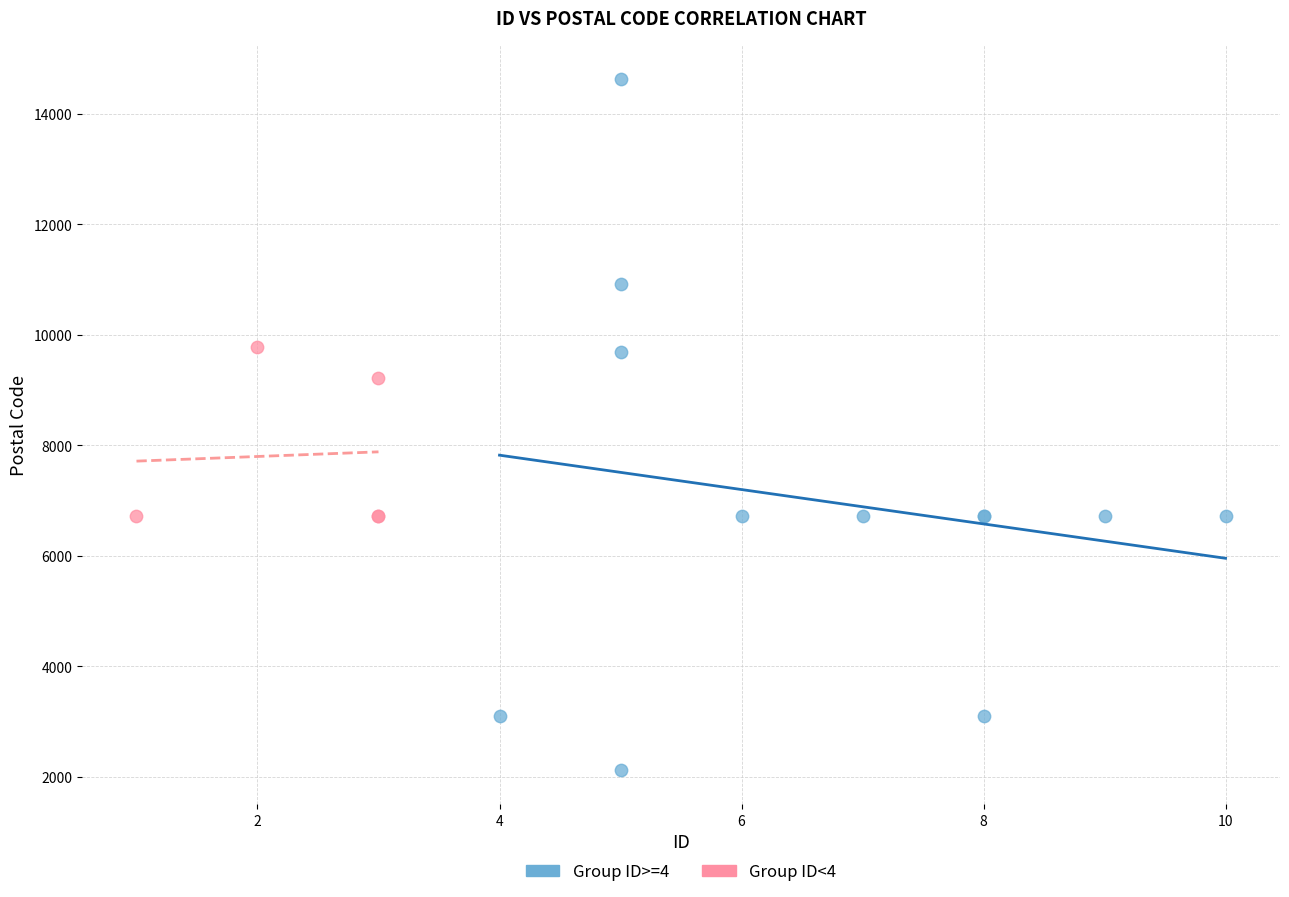

Which series has the widest spread of Y values?

Group ID>=4